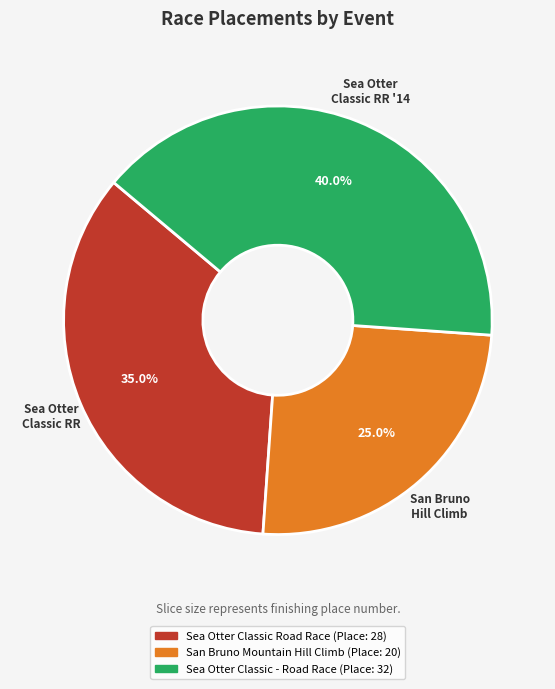

Combined, do San Bruno Mountain Hill Climb and Sea Otter Classic - Road Race account for over 50%?

Yes